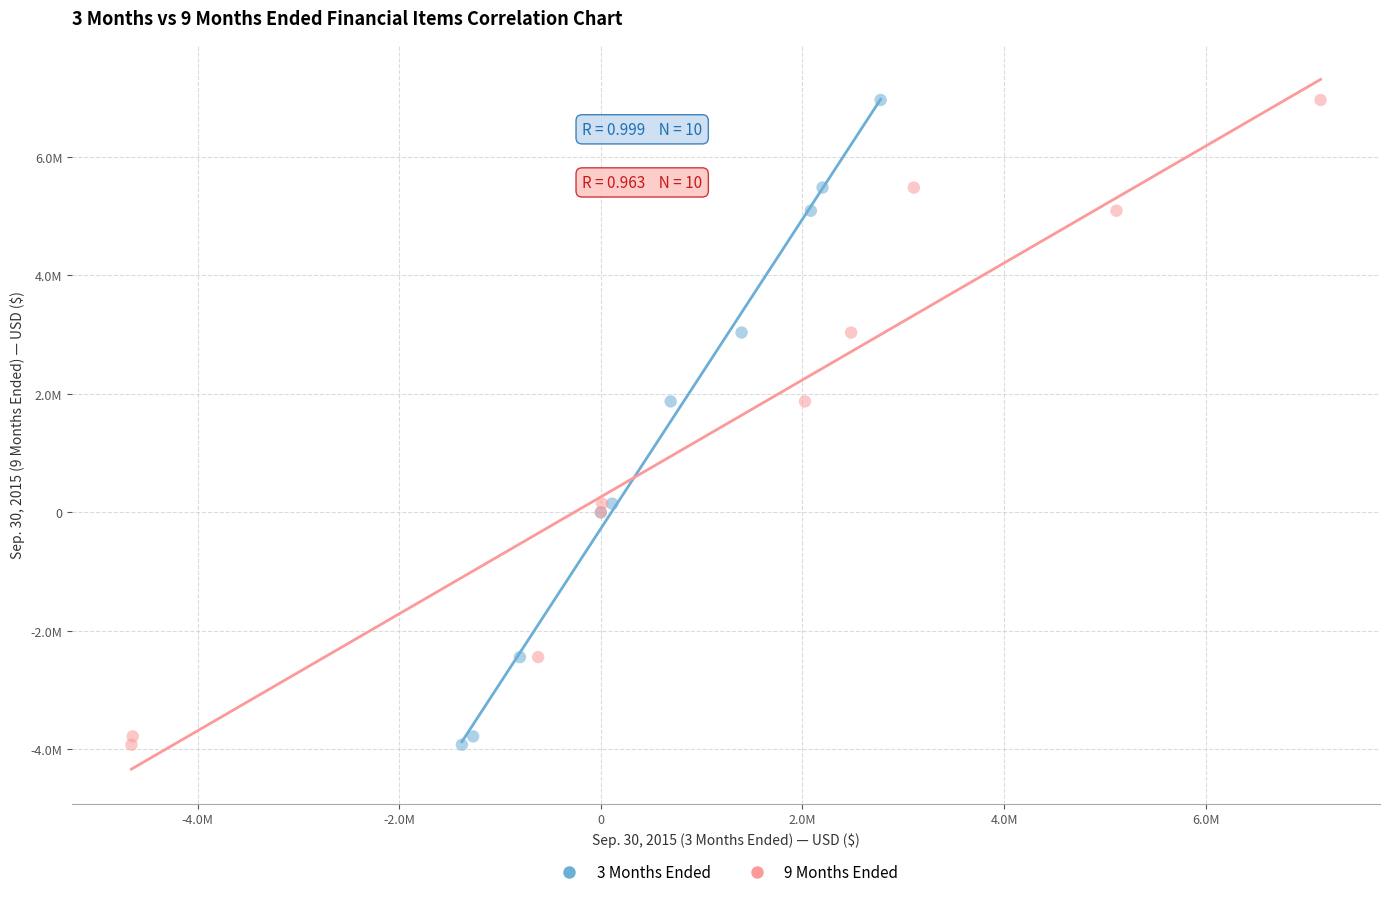

What are all the series names shown in the legend?

3 Months Ended, 9 Months Ended